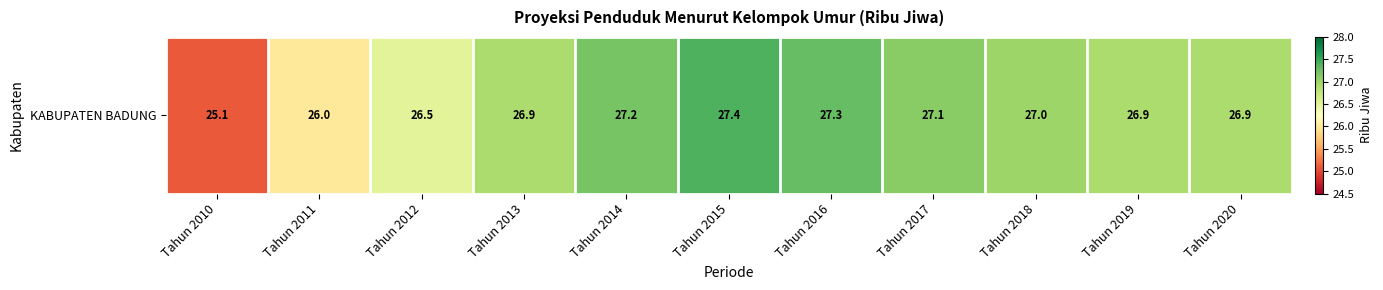

Reading left to right, transcribe all the data shown in this chart.

25.1	26.0	26.5	26.9	27.2	27.4	27.3	27.1	27.0	26.9	26.9